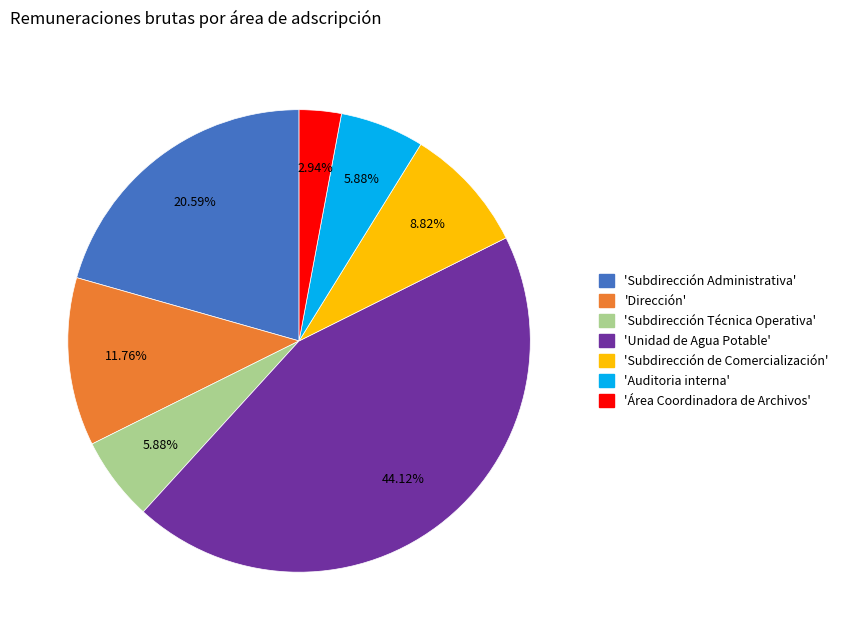

How many slices are in this pie chart?

7